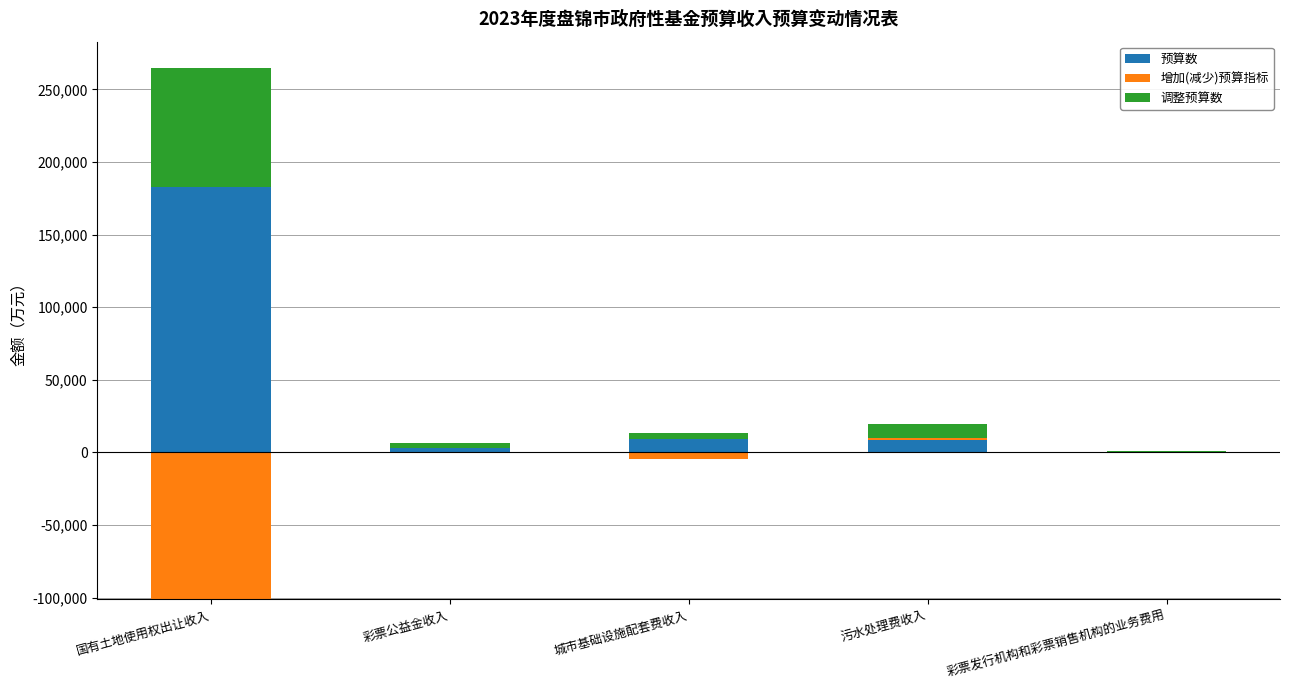

Which series has the largest range (max minus min)?

预算数